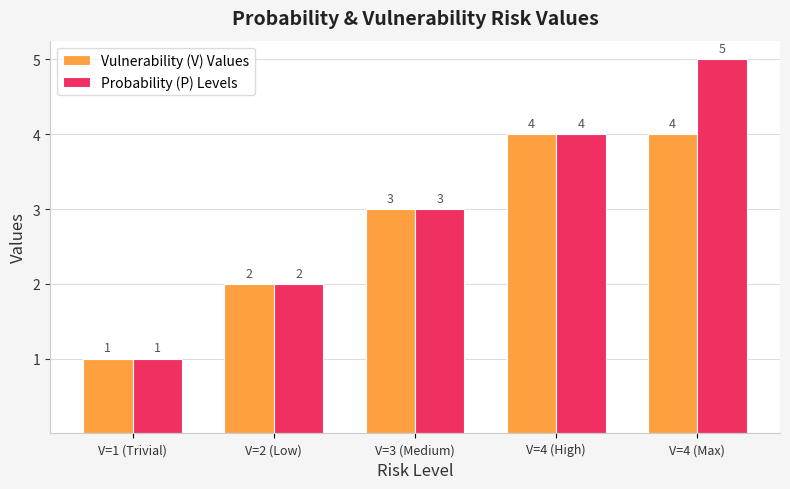

List the labels in order of Probability (P) Levels value, smallest first.

V=1 (Trivial), V=2 (Low), V=3 (Medium), V=4 (High), V=4 (Max)